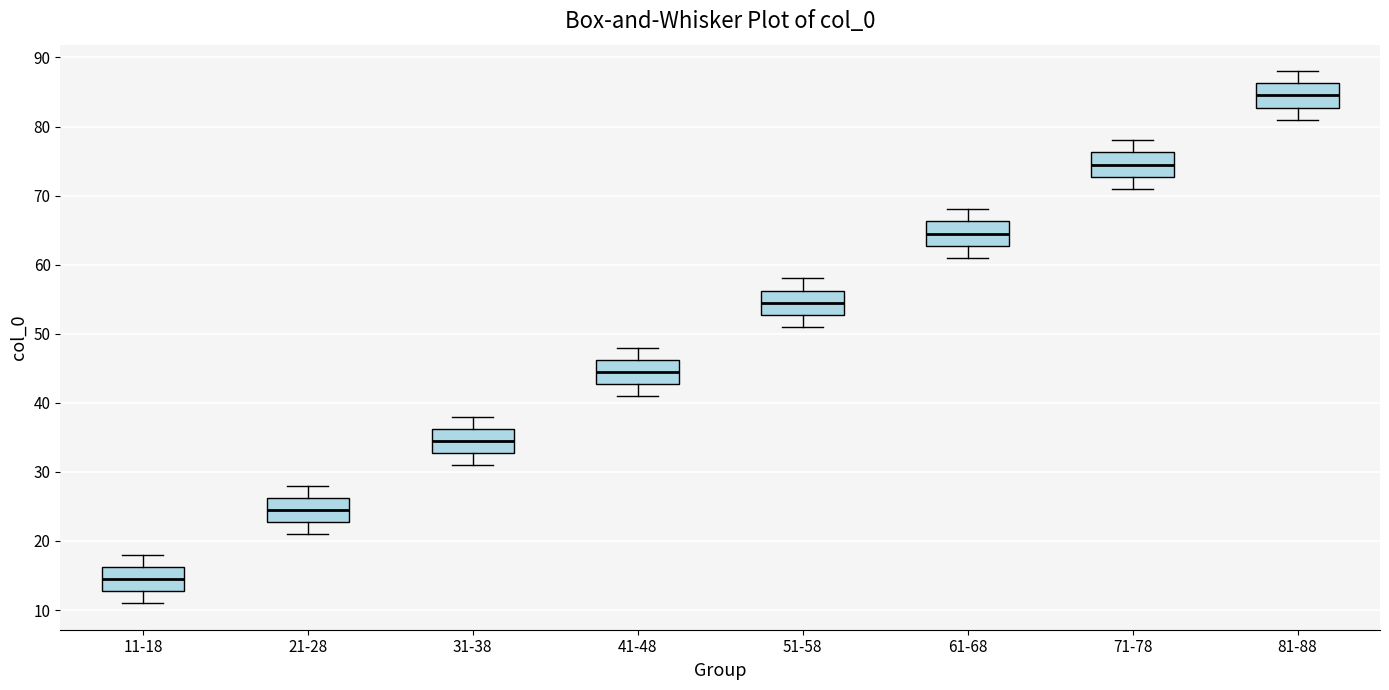

Where does the lower whisker of the box for 51-58 end on the y-axis? The values are not printed on the chart, so give them approximately, as read against the axis.

51